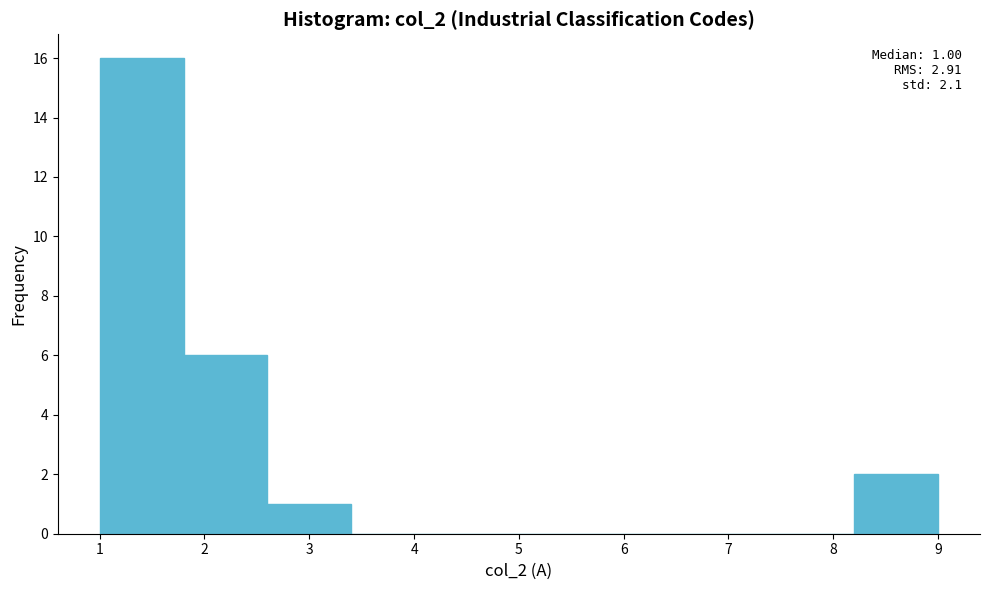

Which range on the x-axis has the tallest bar?

1.0 to 1.8